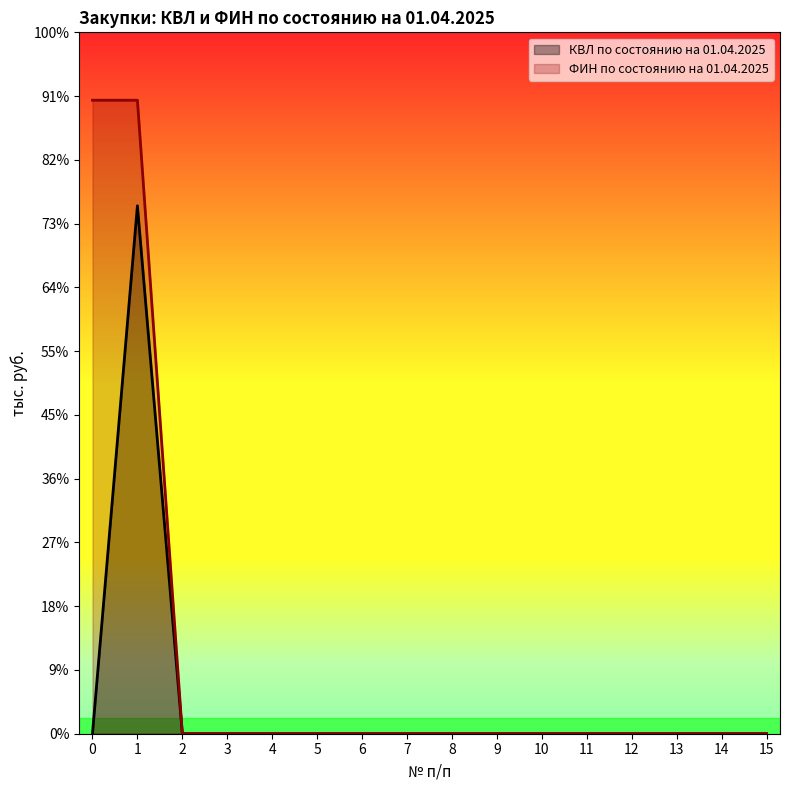

Reading left to right, list all the values displayed in this chart.

КВЛ по состоянию на 01.04.2025: 0.0	16559.0	0.0	0.0	0.0	0.0	0.0	0.0	0.0	0.0	0.0	0.0	0.0	0.0	0.0	0.0
ФИН по состоянию на 01.04.2025: 19870.8	19870.8	0.0	0.0	0.0	0.0	0.0	0.0	0.0	0.0	0.0	0.0	0.0	0.0	0.0	0.0